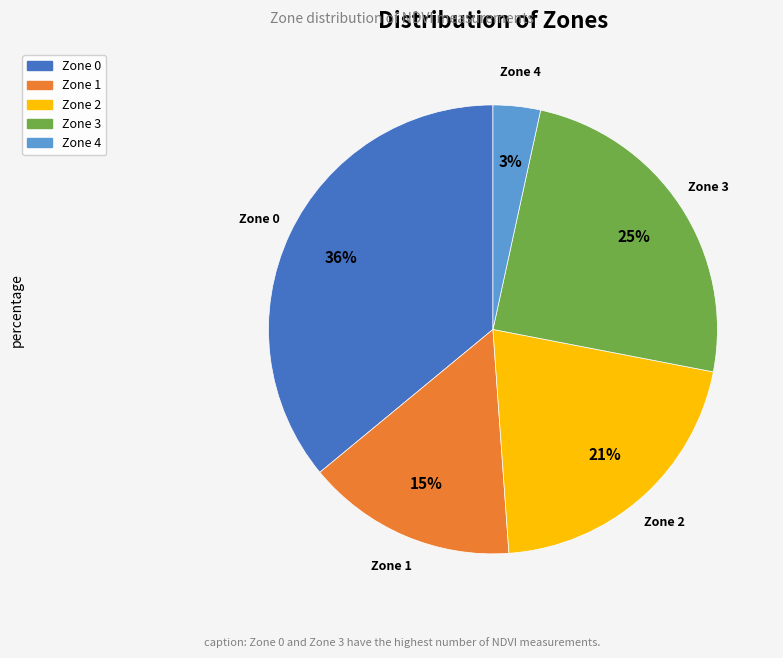

To the nearest percent, what percentage of the pie is Zone 3?

25%